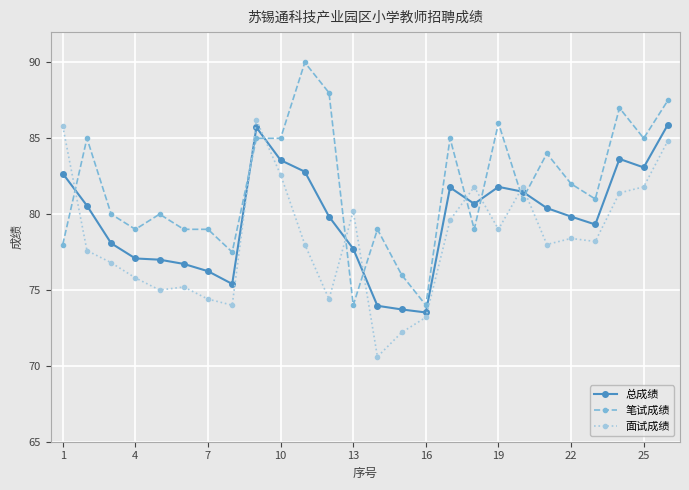

What is the minimum value for 笔试成绩?

74.0